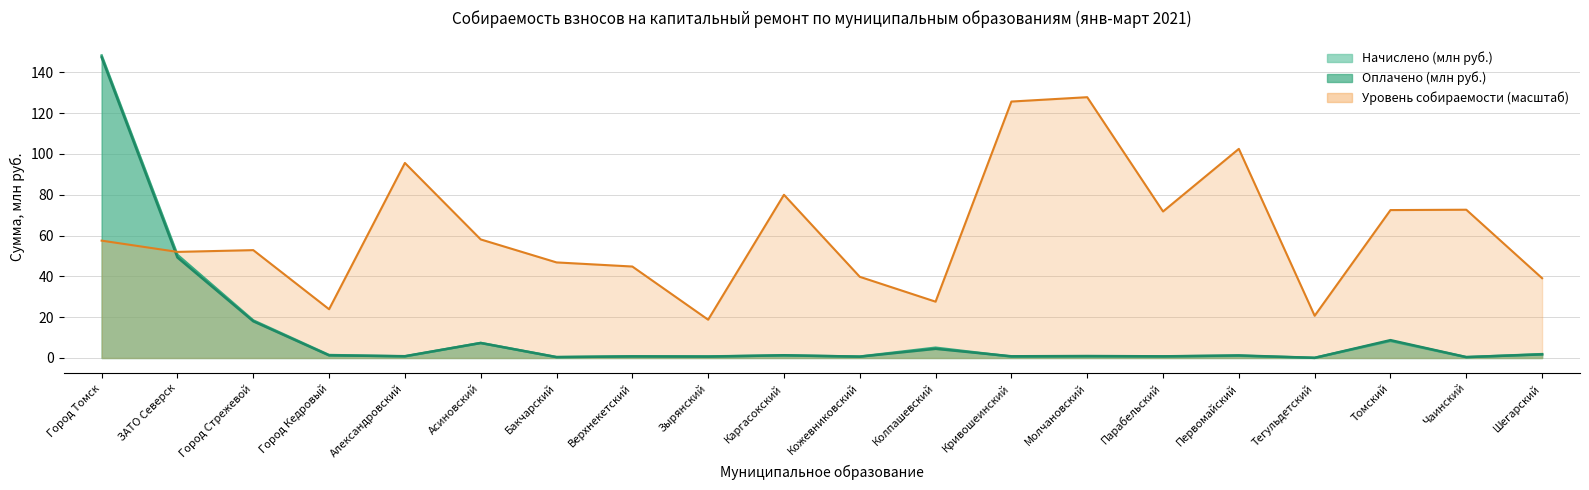

Which series has the largest total across all categories?

Уровень собираемости (%)